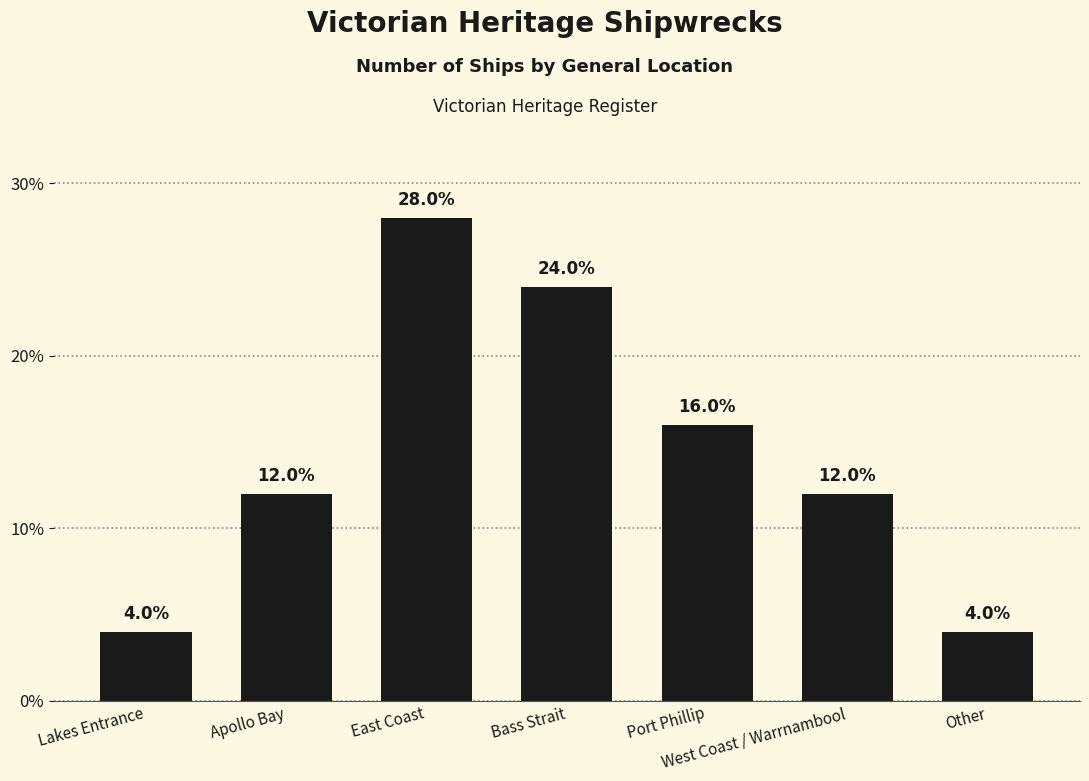

What is the smallest value displayed?

4.0